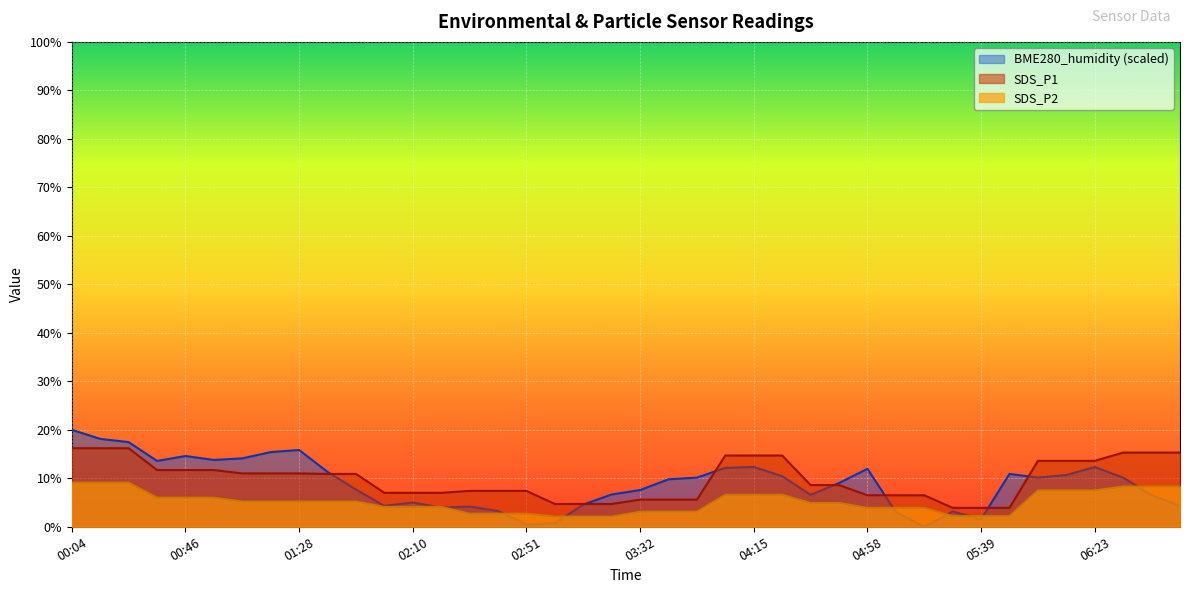

How many positive values does the BME280_humidity series have?

39